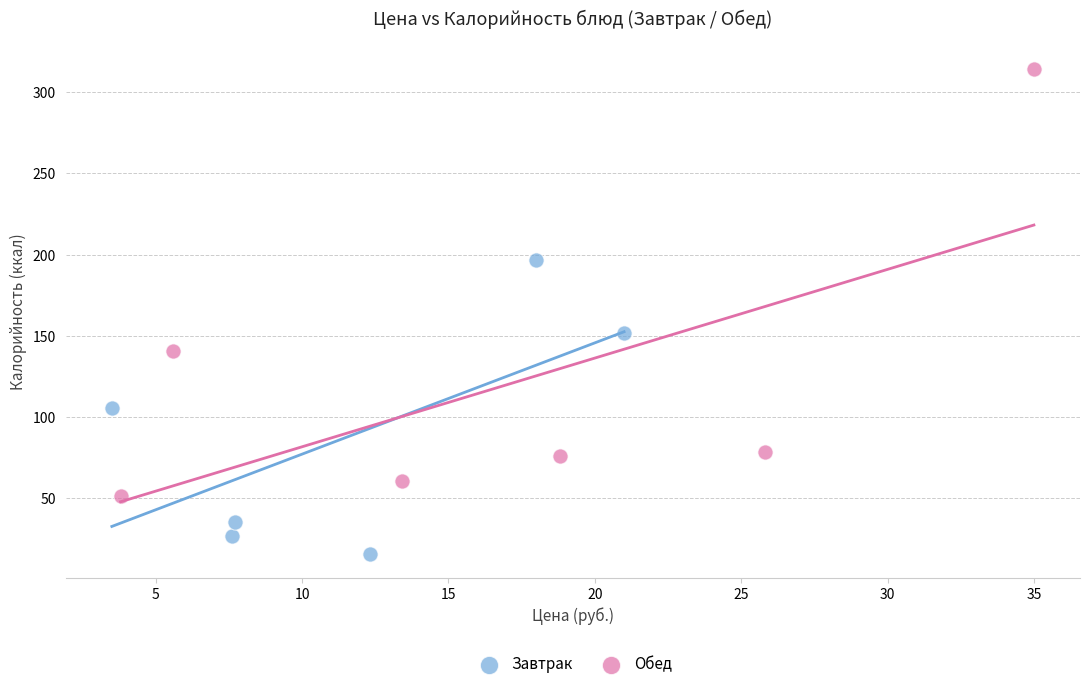

What are all the series names shown in the legend?

Завтрак, Обед